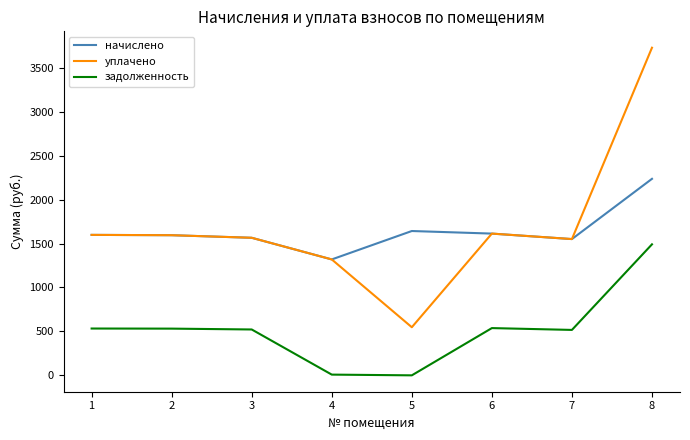

The value of начислено at 7 is 2108.4. True or false?

False